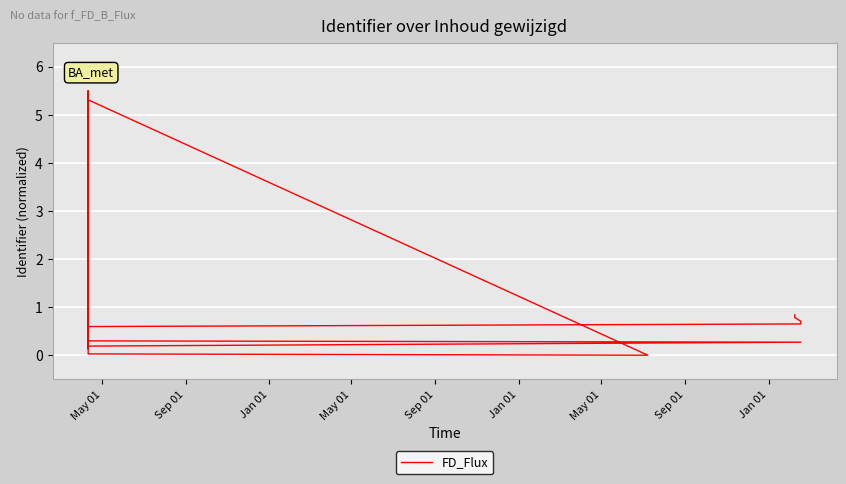

Does the chart display data point markers on the line(s)?

No